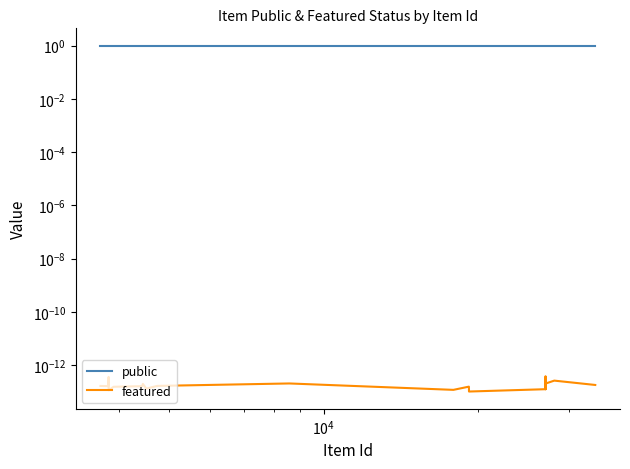

True or false: public has a value of 1.4 at 7.

False